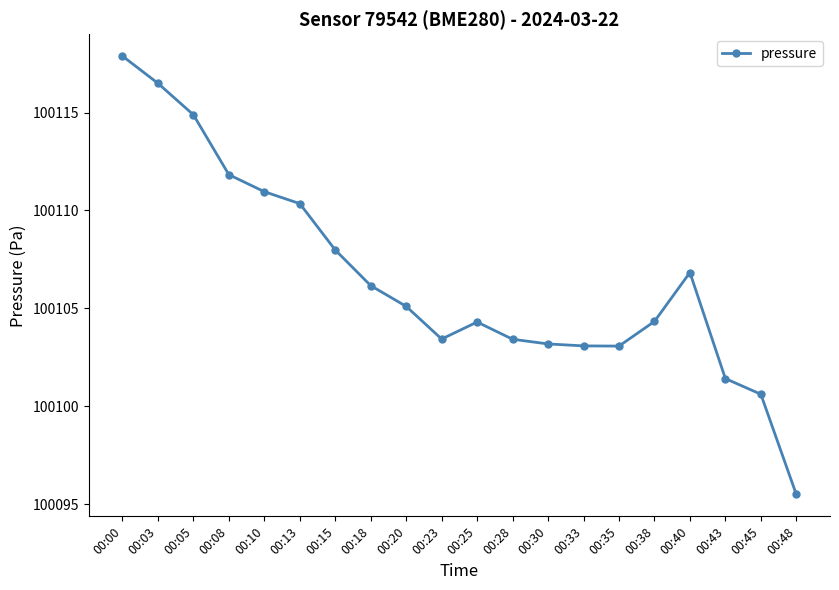

What is the minimum value shown in the chart?

100095.5